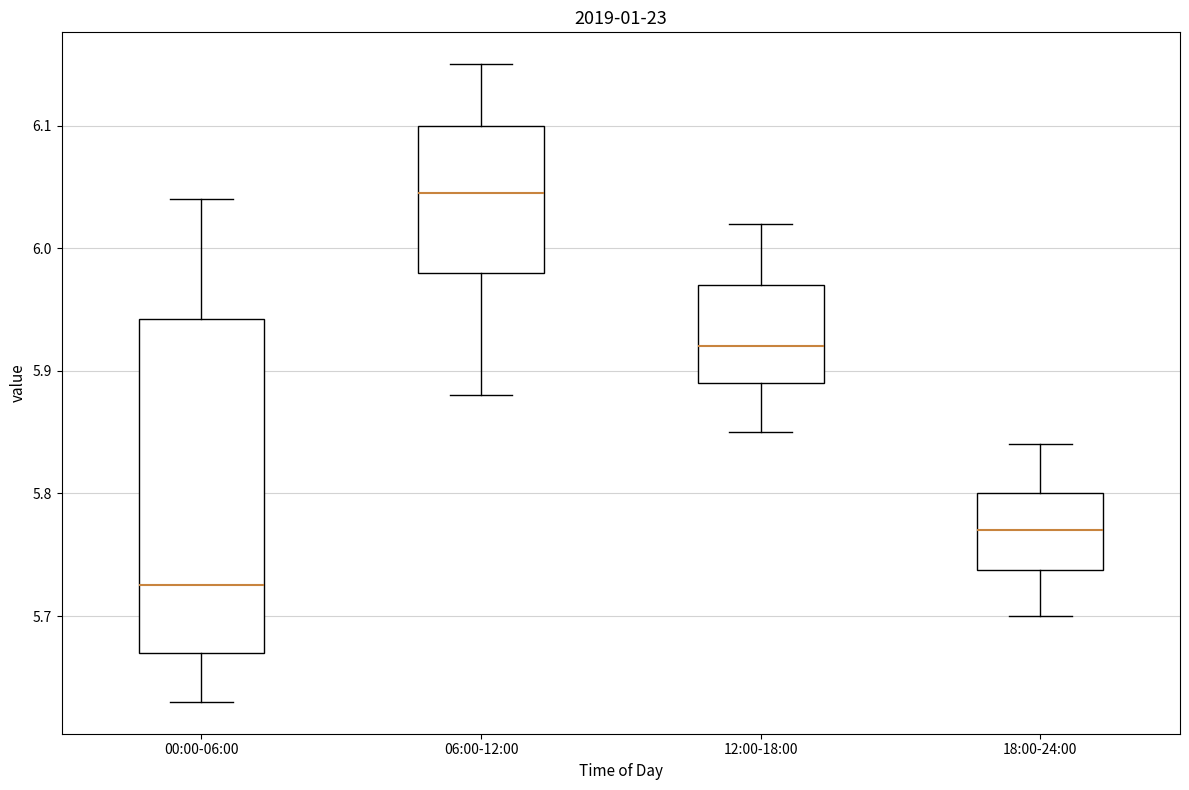

Reading left to right, read every box against the y-axis: the position of its median line, the range the box covers, and the ends of its whiskers. The values are not printed on the chart, so give them approximately, as read against the axis.

00:00-06:00: median 5.73, box 5.67 to 5.94, whiskers 5.63 to 6.04
06:00-12:00: median 6.05, box 5.98 to 6.10, whiskers 5.88 to 6.15
12:00-18:00: median 5.92, box 5.89 to 5.97, whiskers 5.85 to 6.02
18:00-24:00: median 5.77, box 5.74 to 5.80, whiskers 5.70 to 5.84